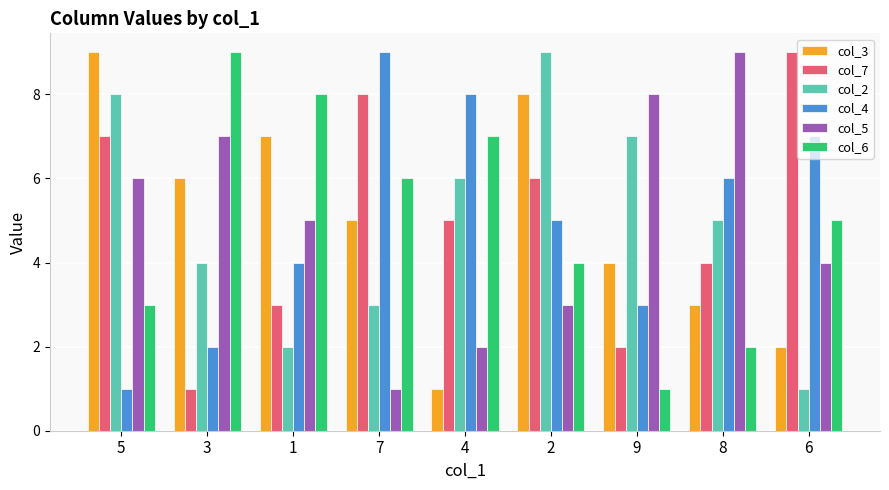

What are all the series names shown in the legend?

col_3, col_7, col_2, col_4, col_5, col_6